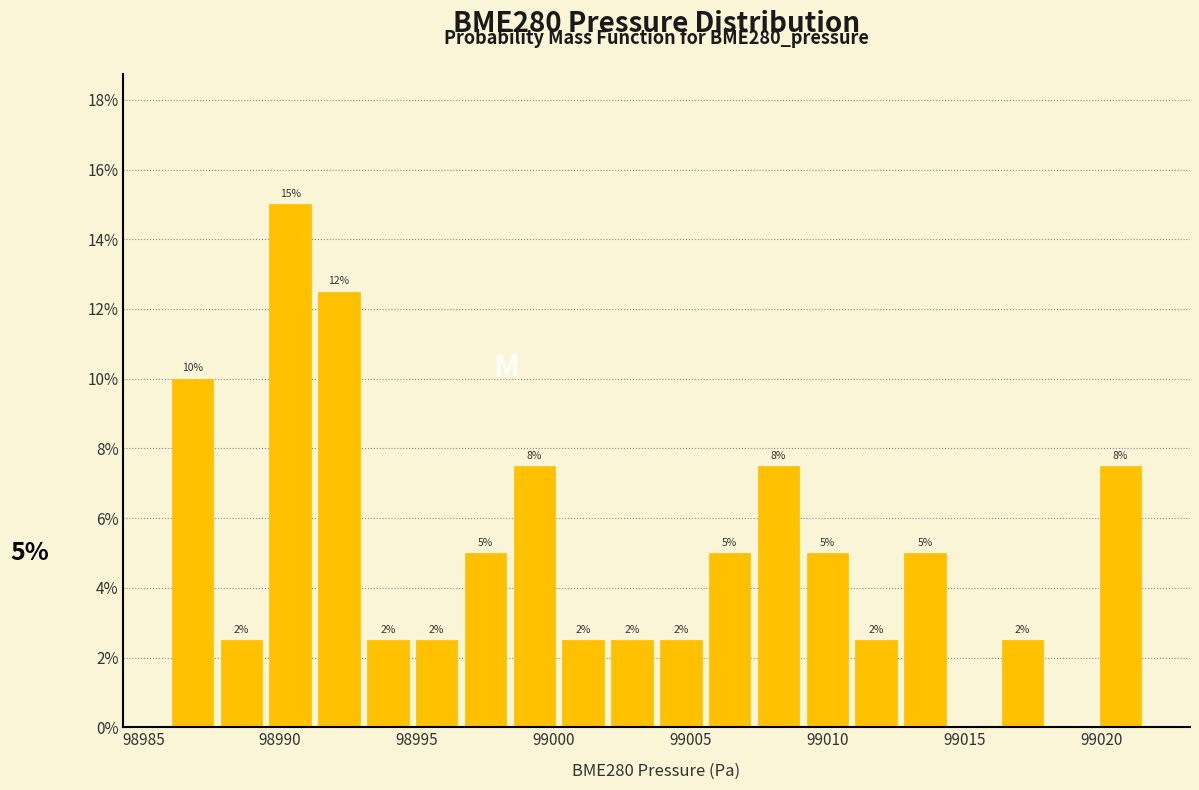

Around what value on the x-axis is the tallest bar? Give the approximate position of its centre, as read against the axis.

98990.5